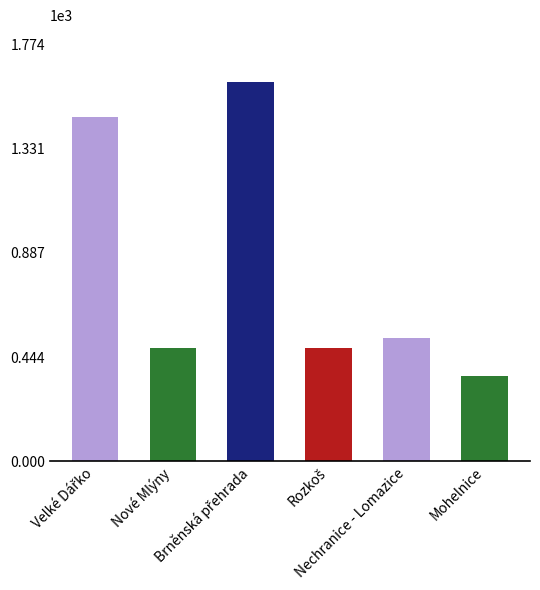

What is the maximum value shown in the chart?

1613